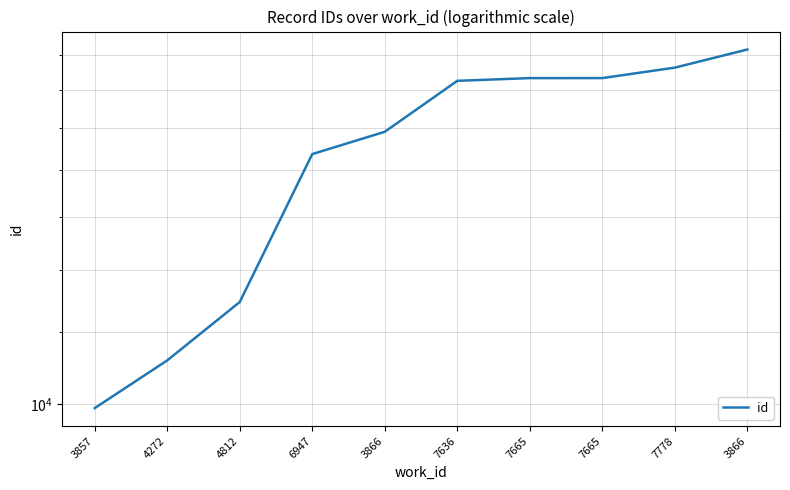

At which label is the value closest to 17114?

6947